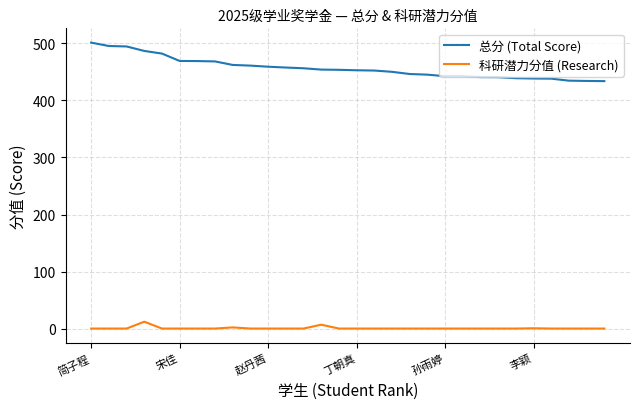

What are all the series names shown in the legend?

总分 (Total Score), 科研潜力分值 (Research)